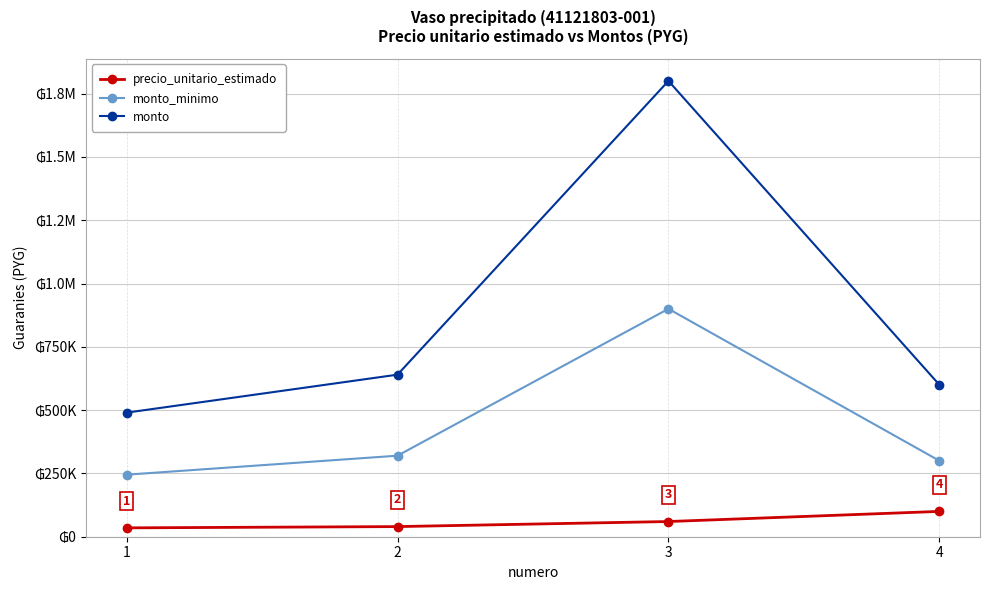

Reading right to left, extract all data points from this chart.

precio_unitario_estimado: 4=100000	3=60000	2=40000	1=35000
monto_minimo: 4=300000	3=900000	2=320000	1=245000
monto: 4=600000	3=1800000	2=640000	1=490000